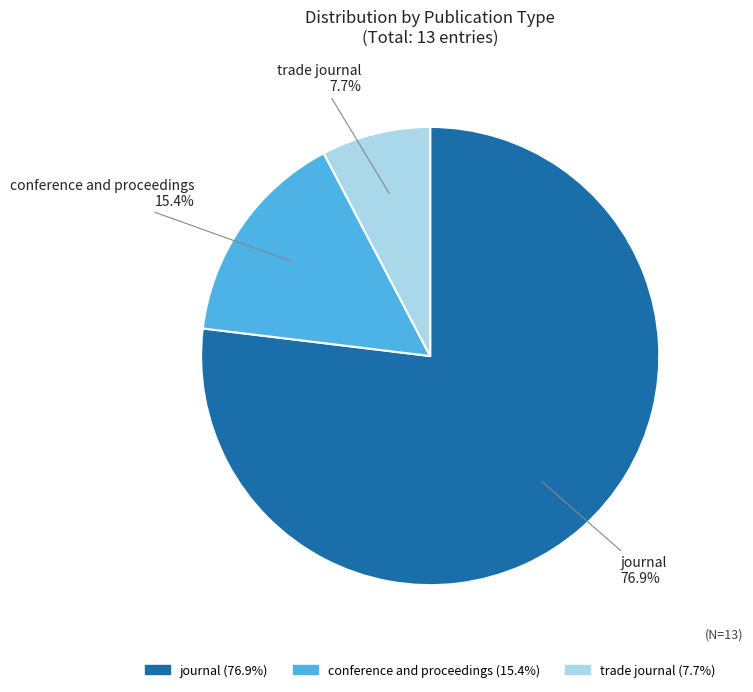

To the nearest percent, what portion does journal represent?

77%